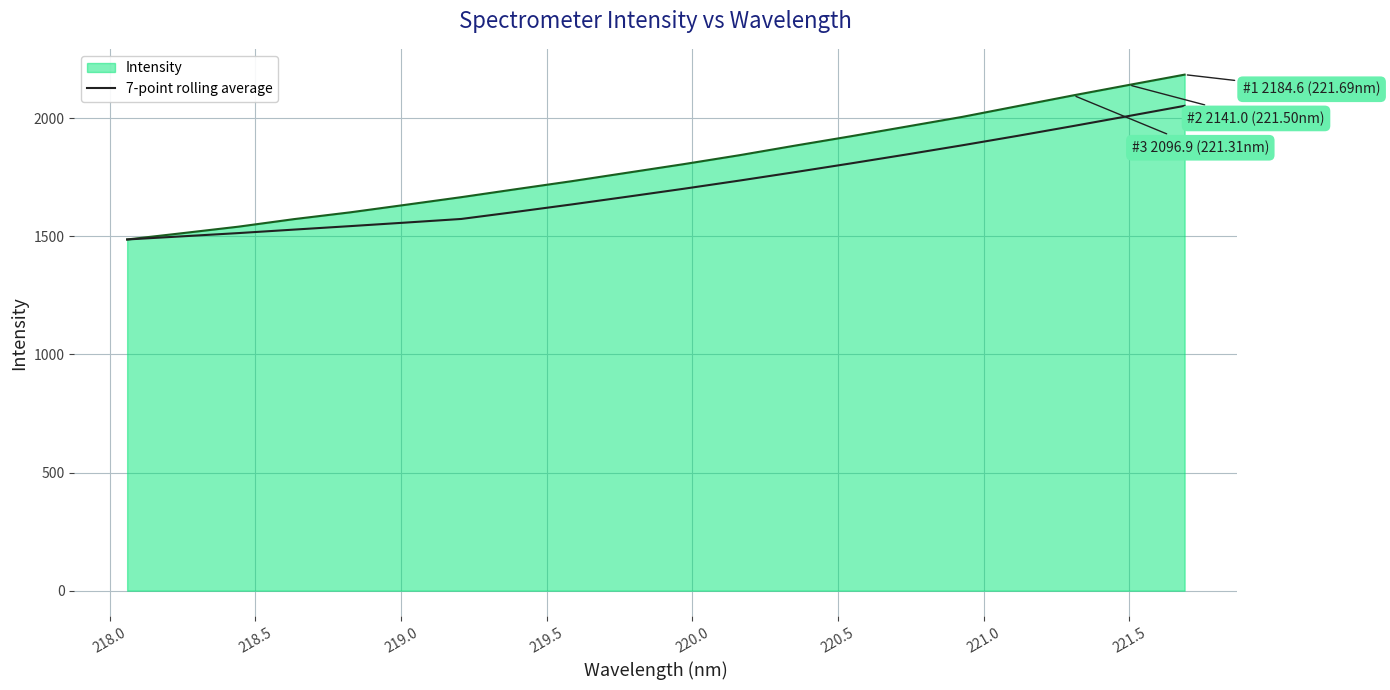

How many lines are shown in the chart?

2